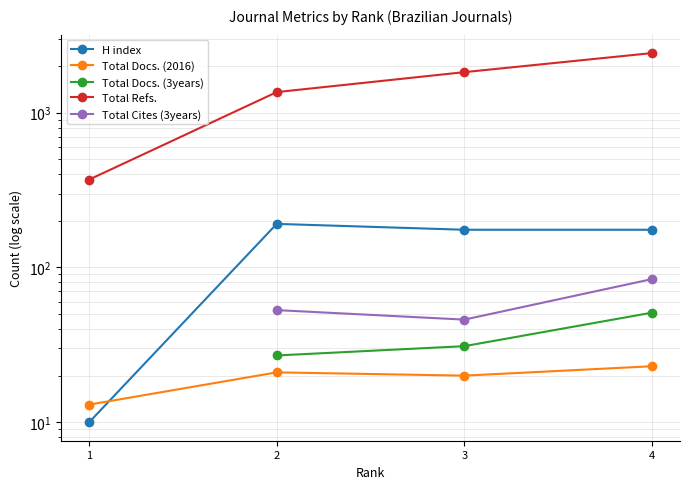

Which series changed the most between 1 and 2?

Total Refs.